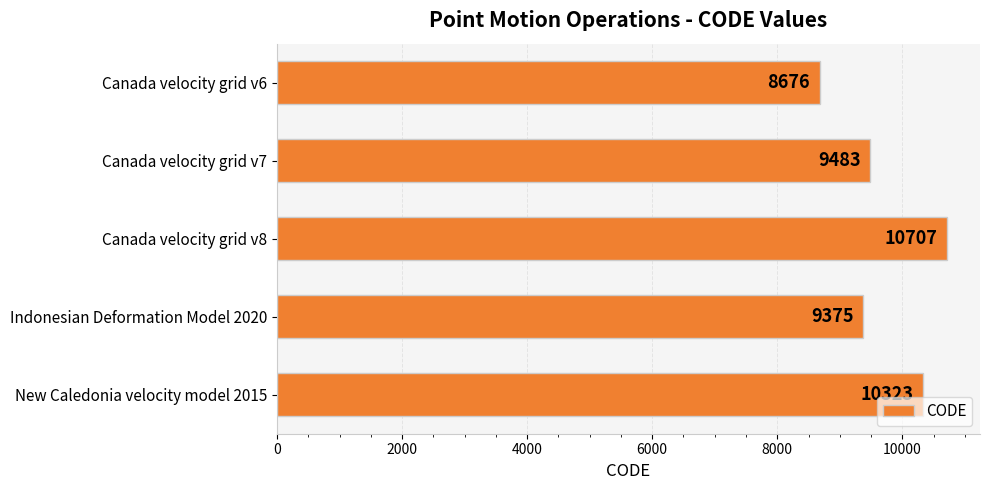

Which label corresponds to the largest value in the chart?

Canada velocity grid v8